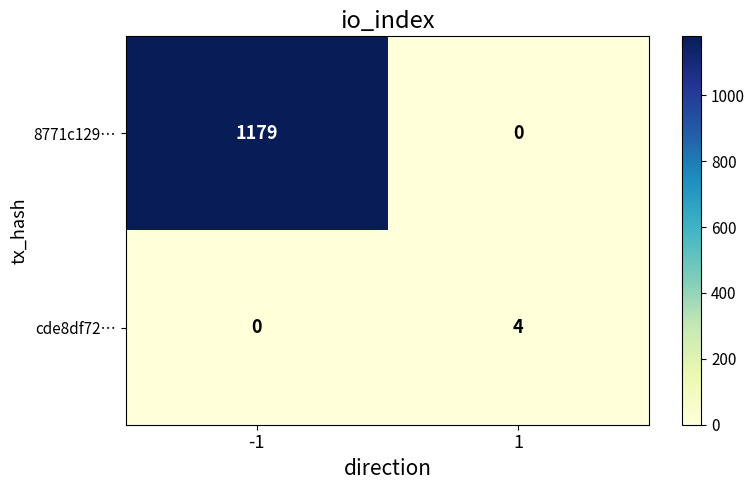

How many distinct data groups are displayed?

2